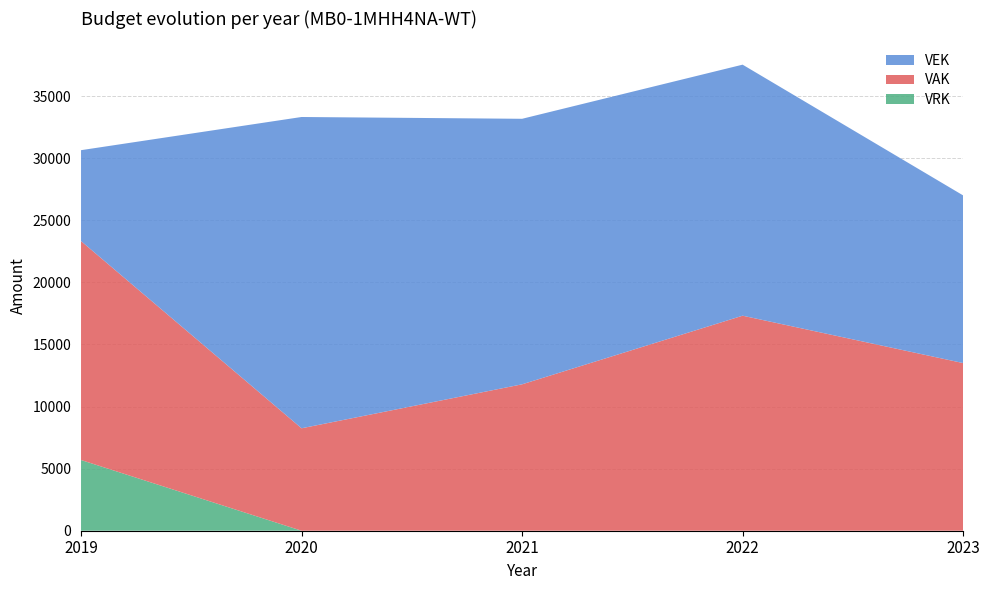

Reading left to right, transcribe all the data shown in this chart.

VAK: 2019=17629	2020=8249	2021=11789	2022=17314	2023=13500
VEK: 2019=7319	2020=25065	2021=21380	2022=20214	2023=13500
VRK: 2019=5694	2020=0	2021=0	2022=0	2023=0